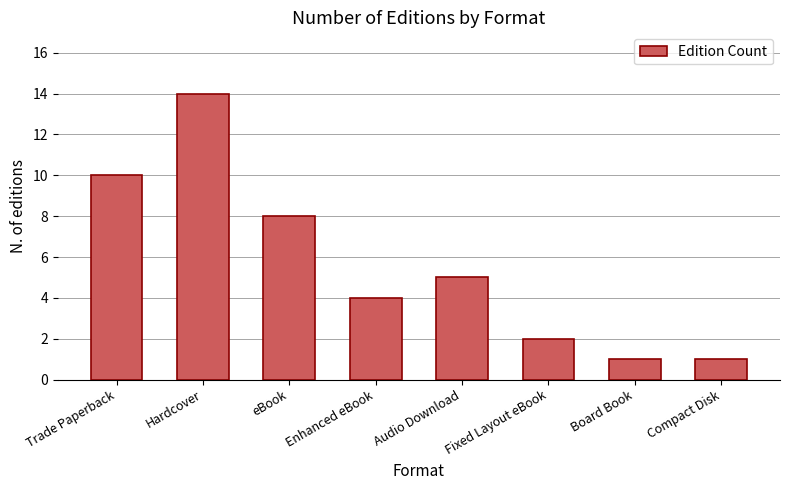

What is the difference between the maximum and minimum values?

13